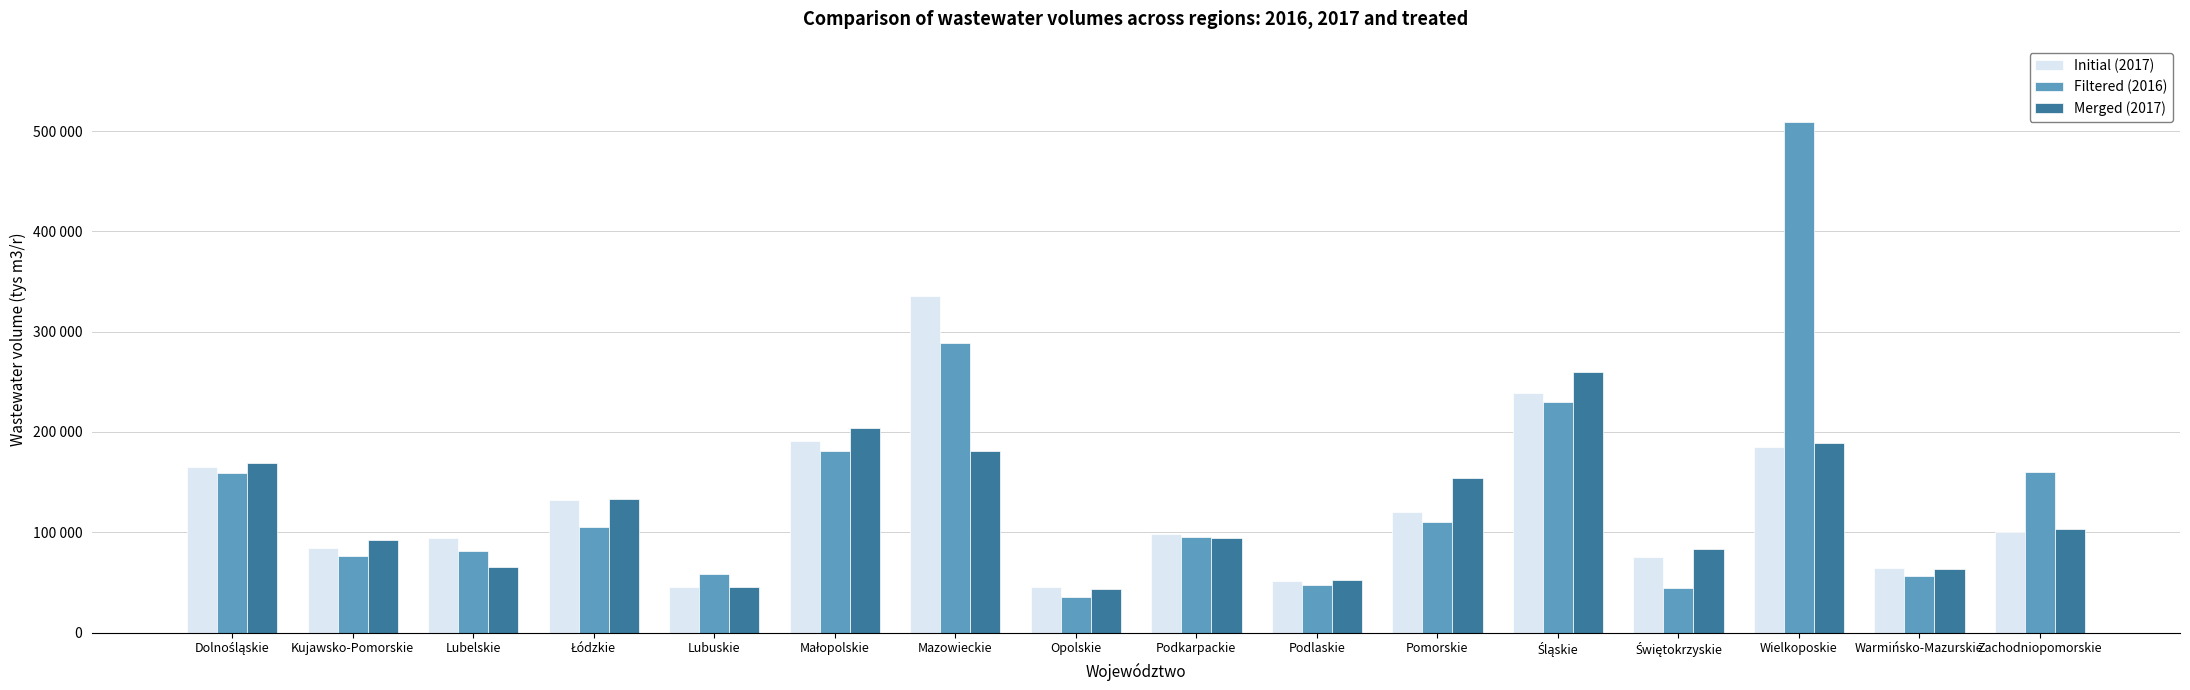

Between Wielkoposkie and Śląskie, which is larger?

Śląskie